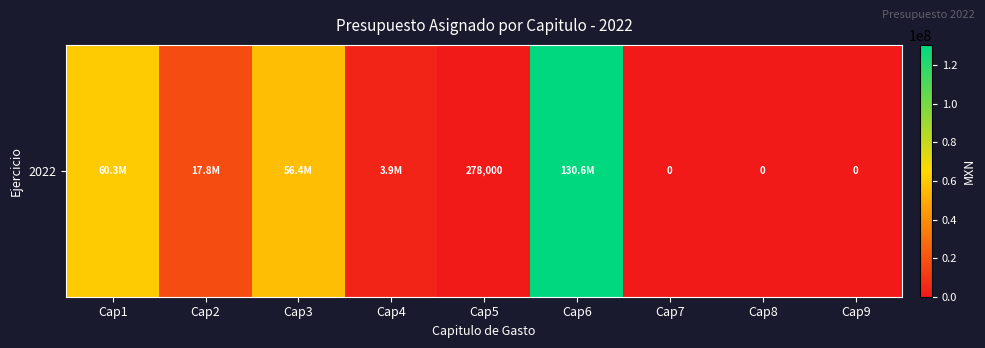

What is the sum of the values at Cap4 and Cap3?

60342187.4